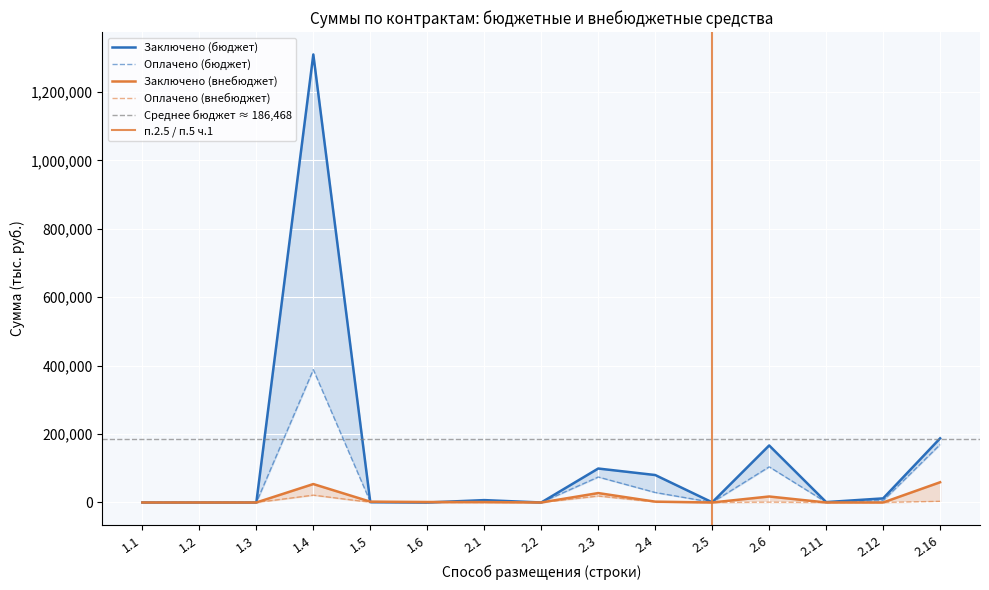

How many values in the Оплачено (бюджет) series exceed 1745?

8